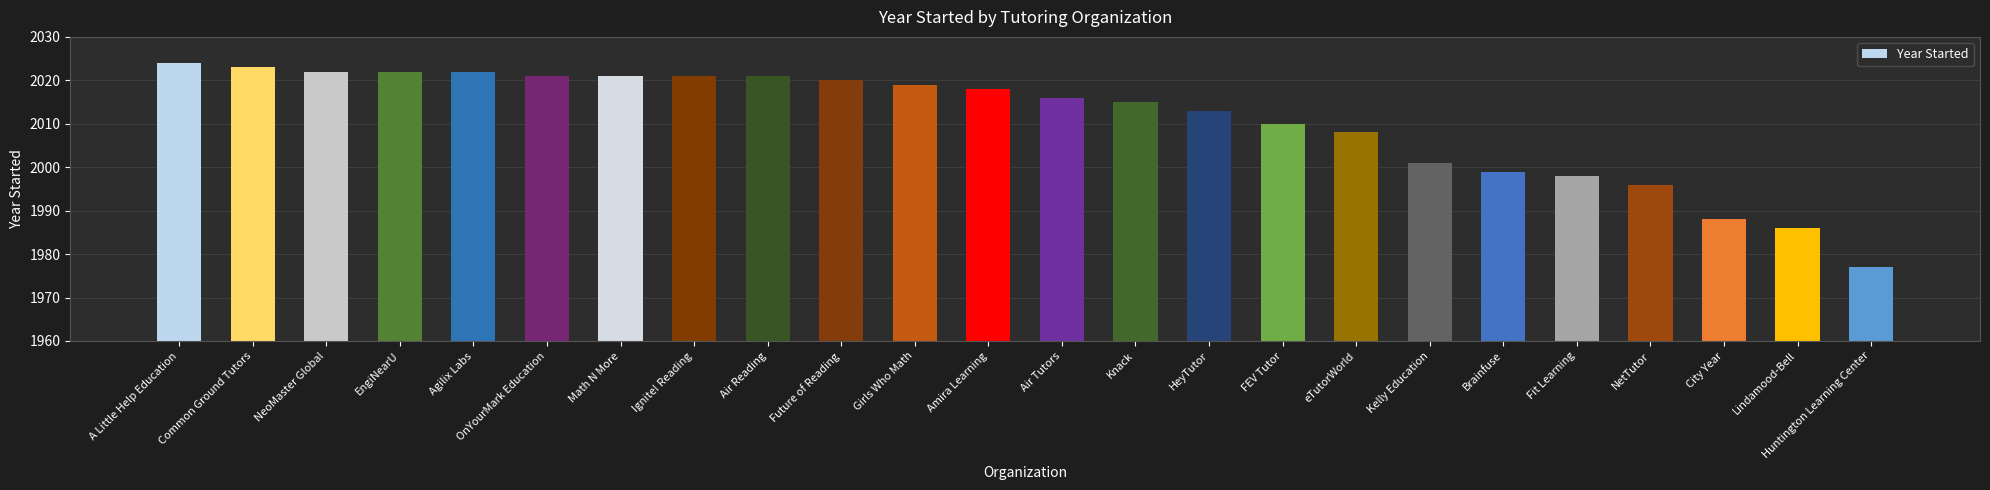

Which label corresponds to the smallest value in the chart?

Huntington Learning Center